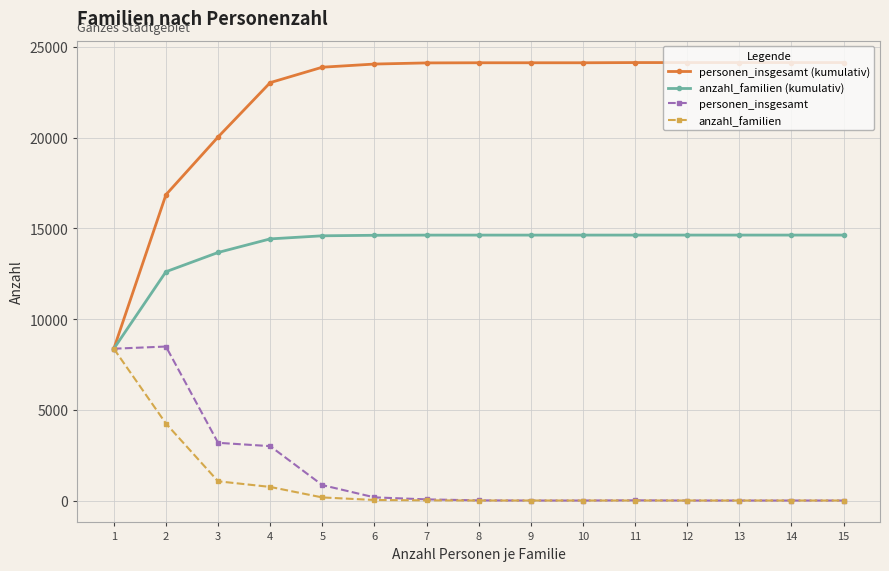

What are all the series names shown in the legend?

personen_insgesamt (kumulativ), anzahl_familien (kumulativ), personen_insgesamt, anzahl_familien